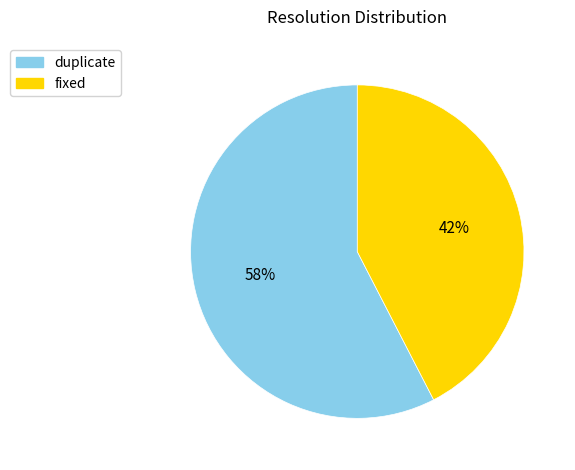

Between duplicate and fixed, which is larger?

duplicate